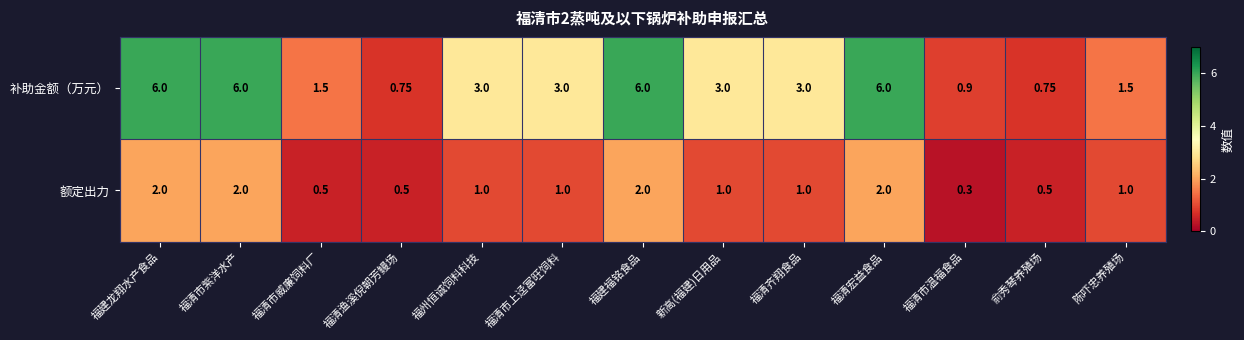

Rank the series by their maximum value, from highest to lowest.

补助金额（万元）, 额定出力